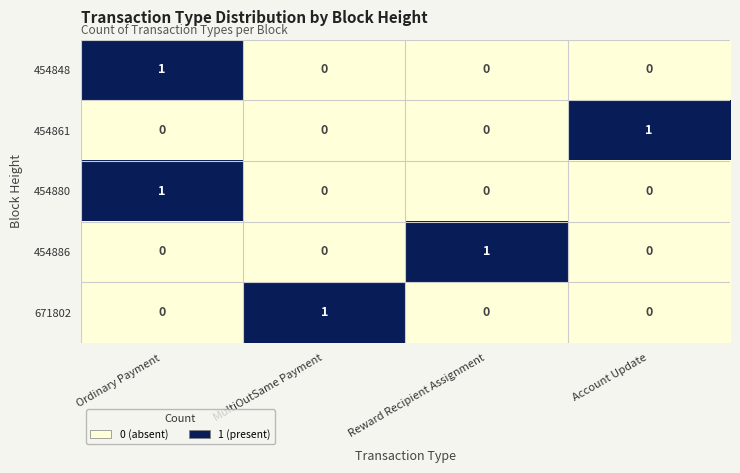

What is the maximum value shown in the chart?

1